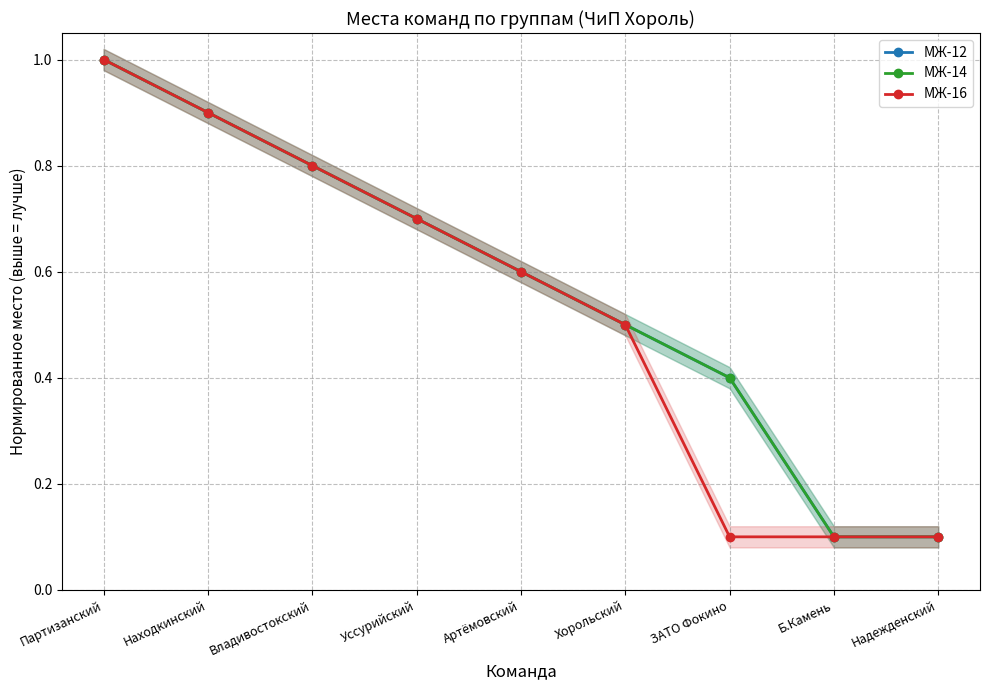

True or false: МЖ-16 and МЖ-12 intersect in this chart.

False